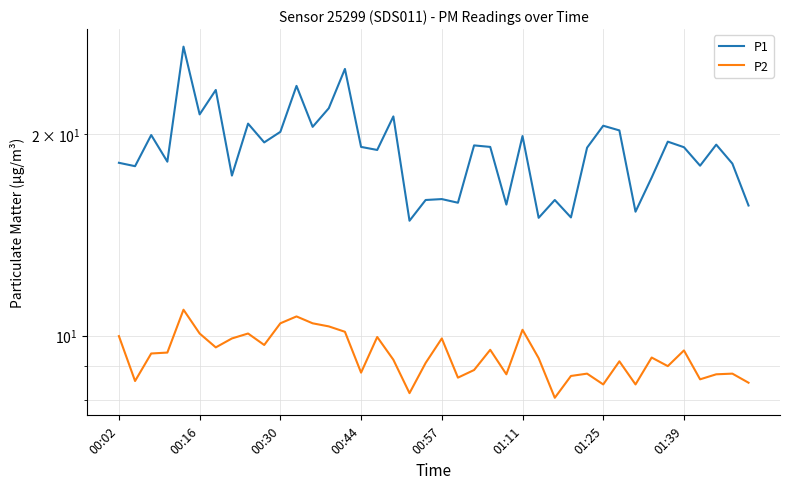

Count the number of data series in this chart.

2